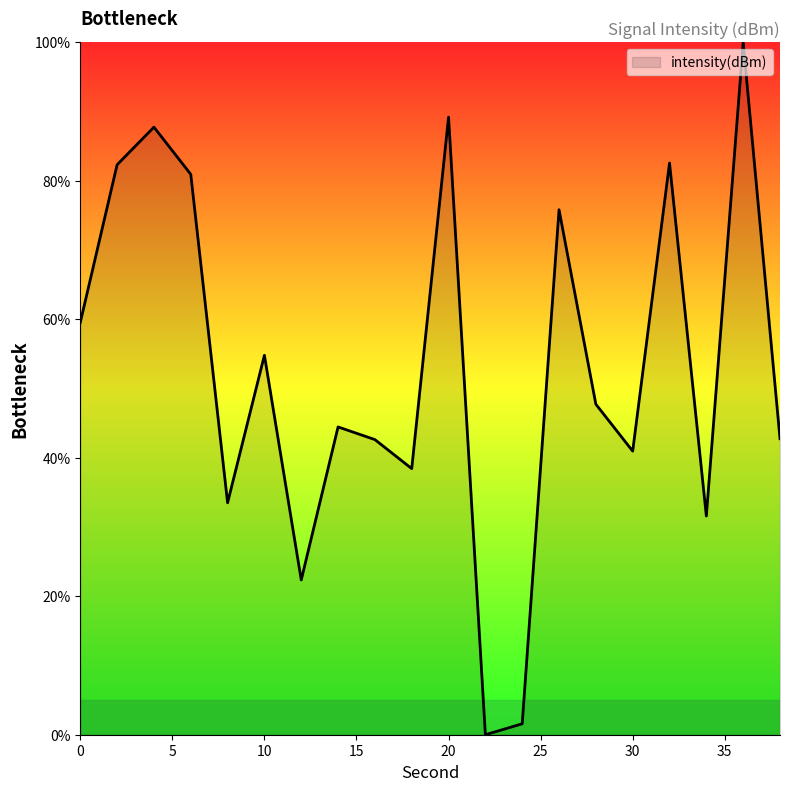

What is the maximum value shown in the chart?

100.0